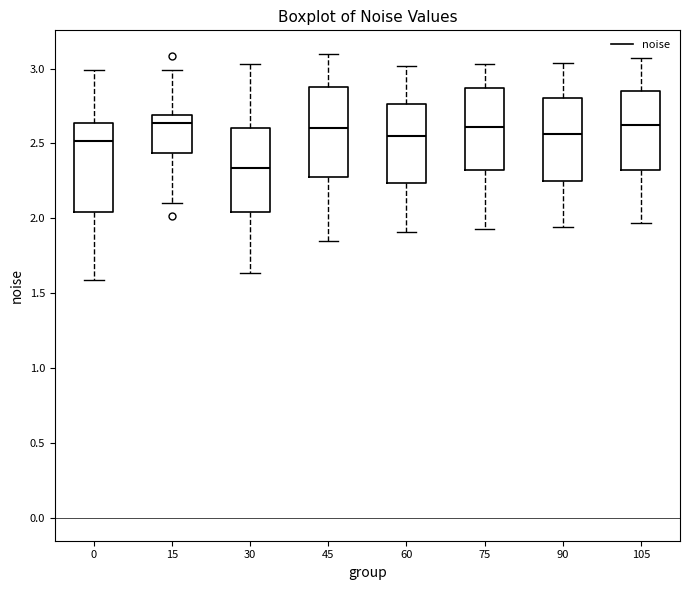

Where does the median line of the box at x = 60 sit on the y-axis? The values are not printed on the chart, so give them approximately, as read against the axis.

2.55